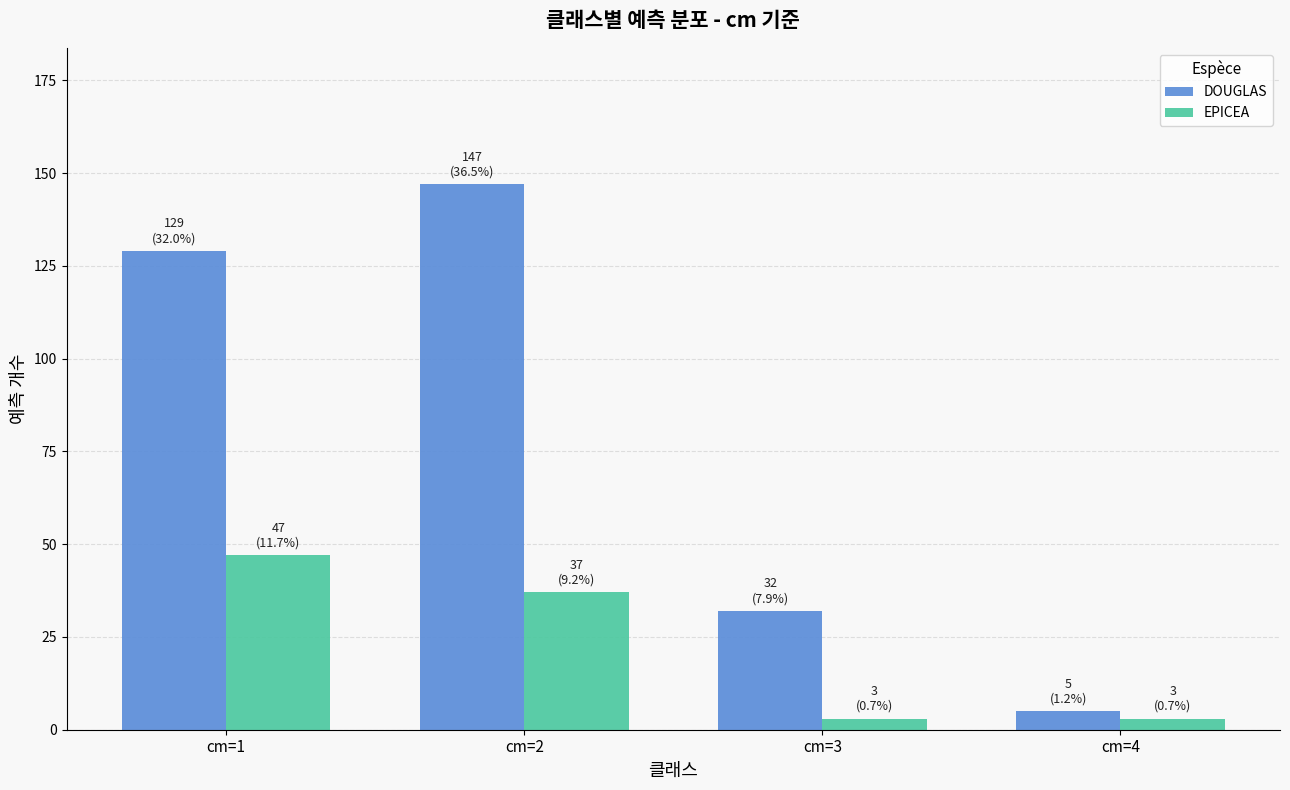

Between cm=3 and cm=4, which series saw the biggest shift?

DOUGLAS